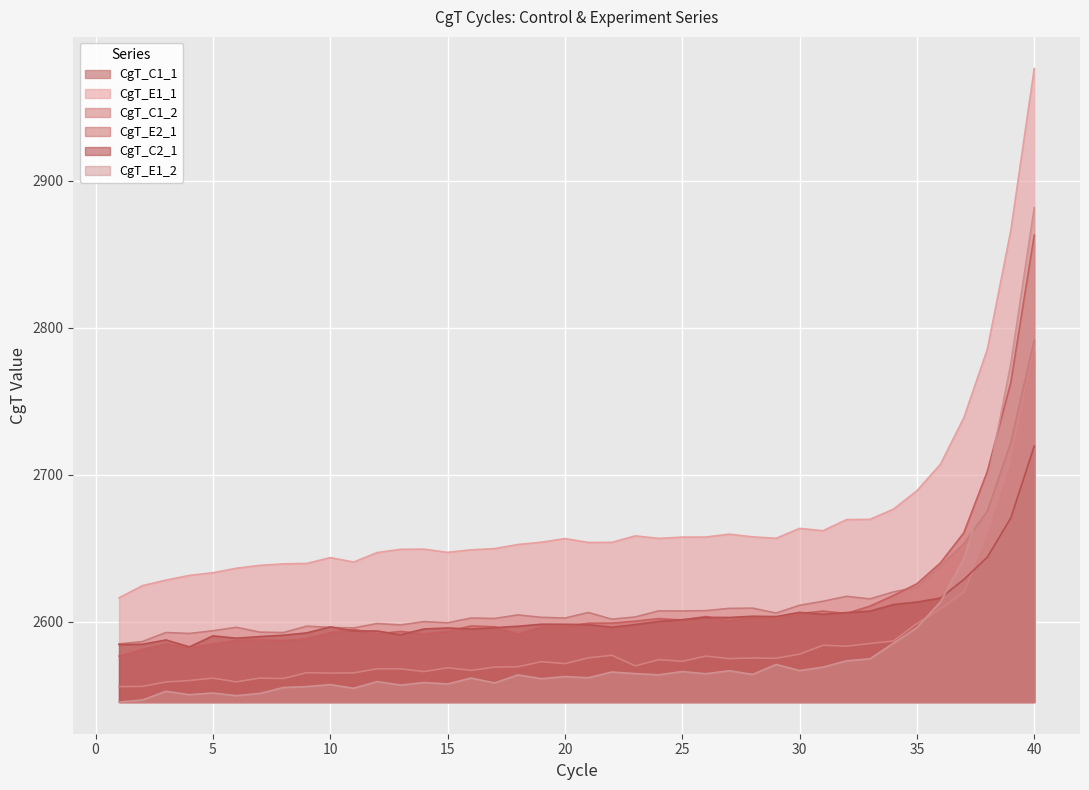

Reading right to left, transcribe all the data shown in this chart.

CgT_C1_1: 2791.6	2721.8	2675.1	2653.2	2638.0	2623.5	2620.3	2615.5	2617.3	2613.9	2611.2	2605.9	2609.2	2609.1	2607.5	2607.3	2607.4	2603.3	2601.7	2606.3	2602.5	2603.0	2604.6	2602.2	2602.5	2599.3	2600.1	2597.8	2598.8	2595.8	2596.1	2597.0	2592.6	2592.9	2596.2	2593.9	2592.0	2592.7	2586.5	2584.9
CgT_E1_1: 2976.5	2866.1	2785.3	2738.8	2707.1	2689.1	2676.6	2669.7	2669.5	2661.9	2663.5	2656.8	2657.8	2659.6	2657.6	2657.6	2656.7	2658.4	2654.0	2654.0	2656.6	2654.1	2652.5	2649.8	2648.9	2647.2	2649.4	2649.3	2647.1	2640.6	2643.6	2639.7	2639.4	2638.4	2636.4	2633.3	2631.5	2628.3	2624.6	2616.3
CgT_C1_2: 2783.1	2706.6	2656.8	2620.2	2608.7	2598.8	2586.9	2585.2	2583.4	2584.0	2577.9	2575.1	2575.3	2574.9	2576.6	2573.1	2574.2	2570.0	2577.2	2575.4	2571.5	2572.8	2569.4	2569.1	2566.9	2568.7	2566.1	2567.9	2568.0	2565.2	2565.0	2565.3	2561.3	2561.6	2559.1	2561.6	2560.0	2559.0	2556.0	2555.8
CgT_E2_1: 2863.2	2762.7	2702.3	2660.6	2640.0	2625.8	2617.9	2610.6	2605.6	2607.2	2605.6	2602.4	2603.2	2600.6	2603.5	2601.2	2602.1	2600.4	2599.0	2599.0	2596.6	2596.5	2591.7	2596.6	2597.1	2593.5	2591.8	2593.4	2591.7	2594.8	2592.6	2588.5	2587.1	2587.8	2587.3	2584.9	2582.5	2584.9	2581.2	2576.6
CgT_C2_1: 2719.5	2670.6	2644.0	2628.8	2616.1	2613.4	2611.7	2607.2	2606.2	2605.0	2606.4	2603.5	2603.7	2602.9	2603.0	2601.4	2600.2	2598.1	2596.3	2598.0	2598.3	2598.3	2596.9	2596.0	2595.0	2595.7	2595.1	2591.1	2593.7	2593.8	2596.5	2592.4	2590.8	2589.9	2588.8	2590.4	2582.9	2587.6	2584.7	2584.5
CgT_E1_2: 2881.8	2775.4	2694.1	2642.9	2613.5	2596.0	2585.4	2574.8	2573.4	2569.1	2566.8	2570.9	2564.2	2566.7	2564.6	2566.1	2563.9	2564.7	2565.8	2561.9	2562.7	2561.2	2563.8	2558.4	2561.7	2557.6	2558.6	2556.9	2559.3	2554.8	2557.2	2555.9	2555.2	2551.2	2549.7	2551.5	2550.4	2552.7	2546.7	2545.3